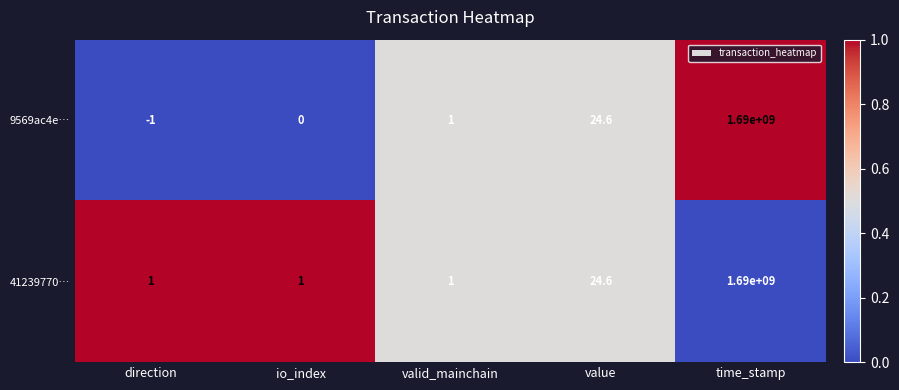

Is it true that 9569ac4e… equals -1.0 at direction?

True